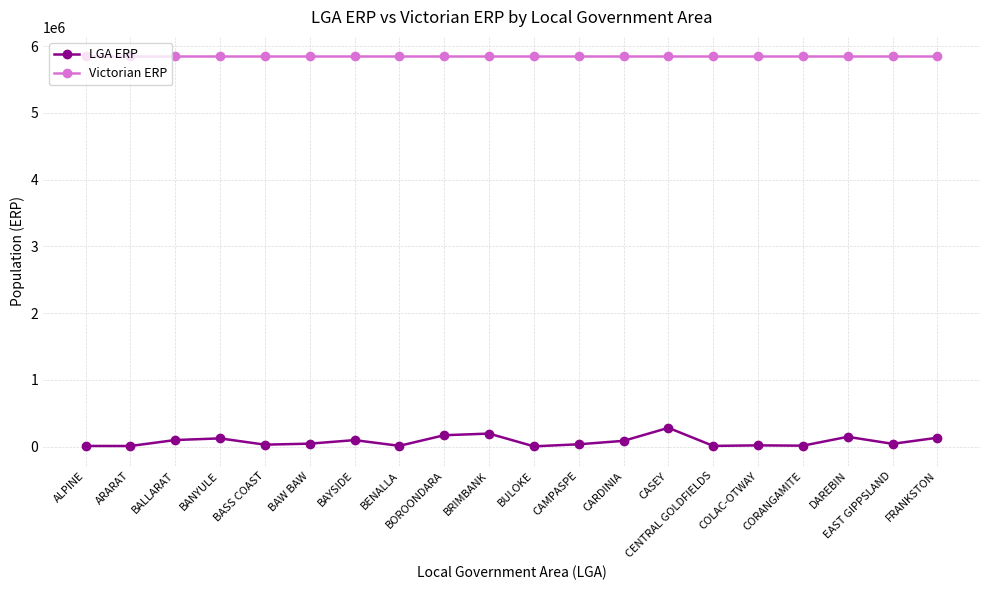

The Victorian ERP series shows 2178451.2 at BRIMBANK. True or false?

False